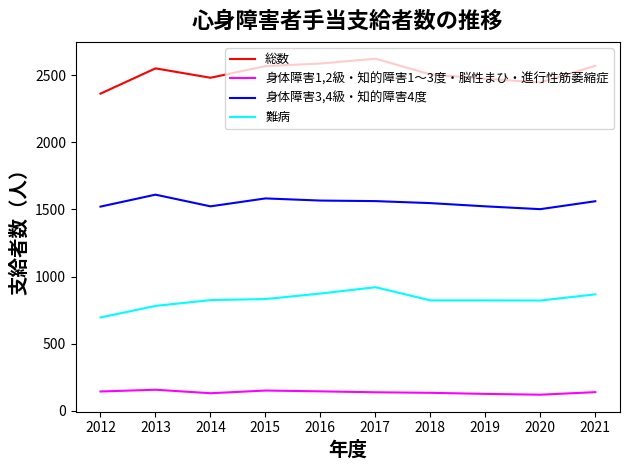

True or false: 難病 and 身体障害1,2級・知的障害1～3度・脳性まひ・進行性筋萎縮症 intersect in this chart.

False